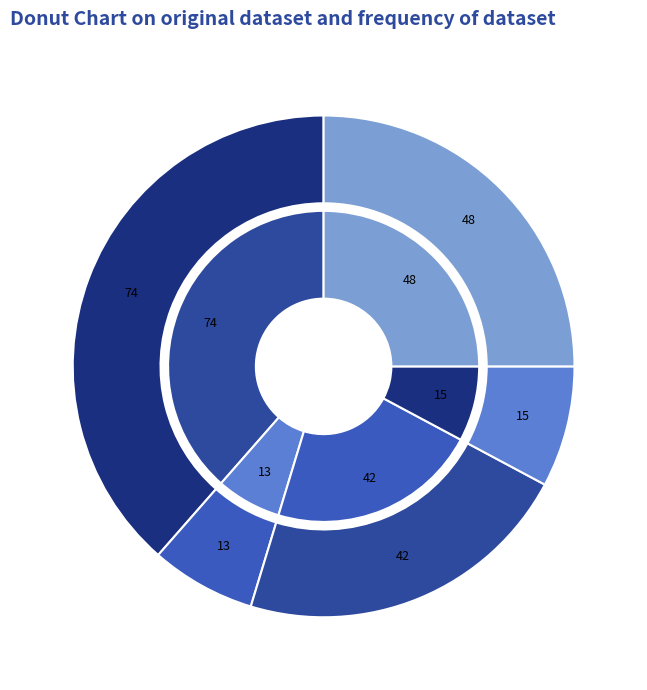

To the nearest percent, what is the difference between the 大浦 雅博 and 福家 麻美 slice percentages?

17%